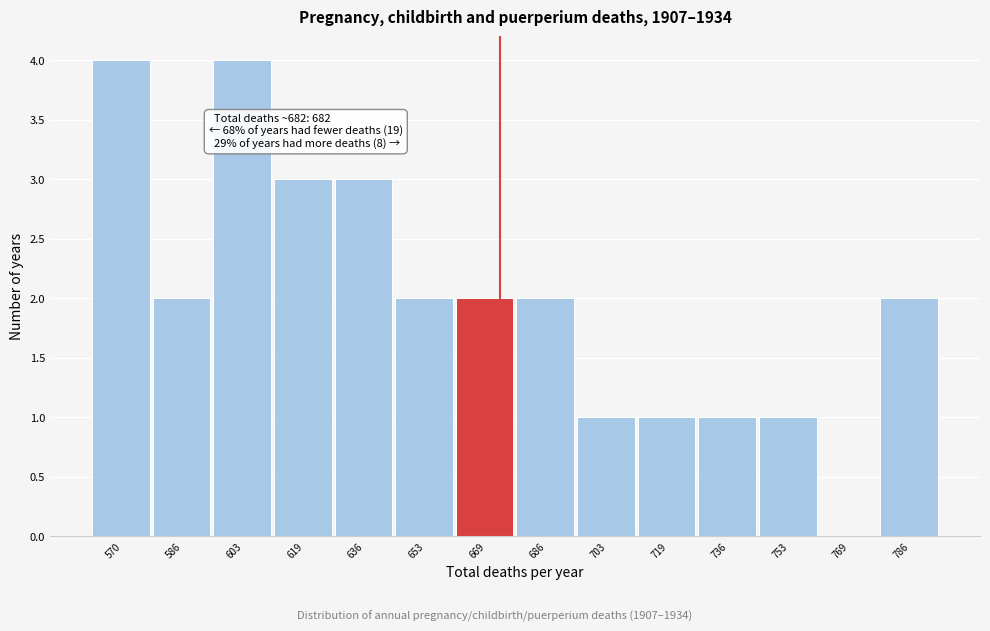

Reading left to right, transcribe all the data shown in this chart.

570=4	586=2	603=4	619=3	636=3	653=2	669=2	686=2	703=1	719=1	736=1	753=1	769=0	786=2